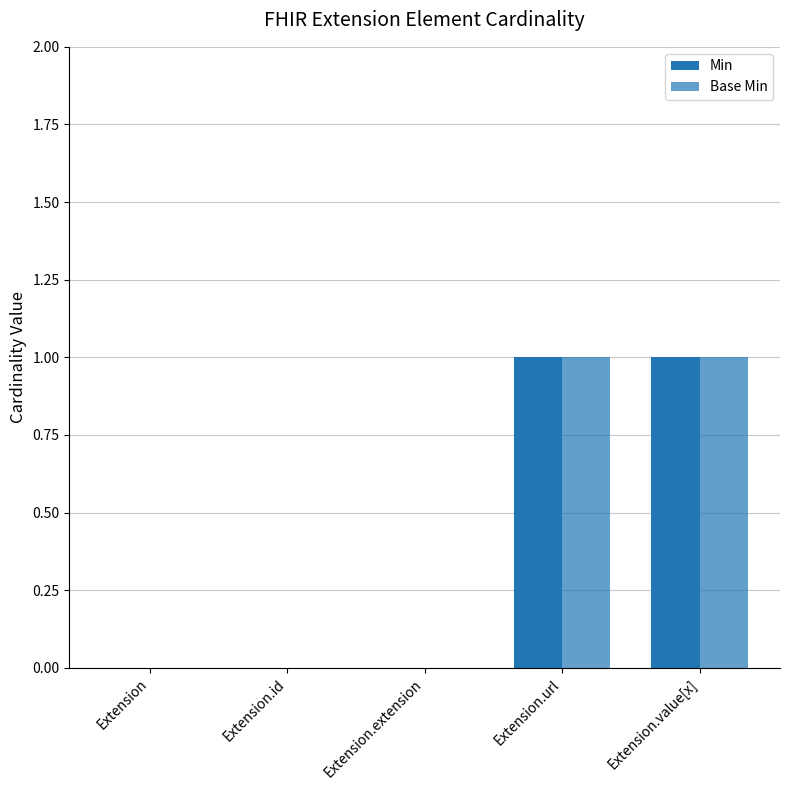

Count the number of data series in this chart.

2